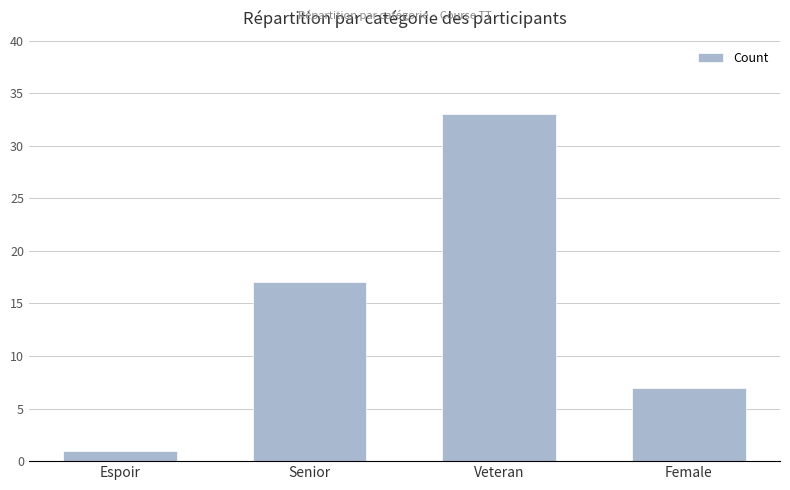

What is the difference between the maximum and second lowest values?

26